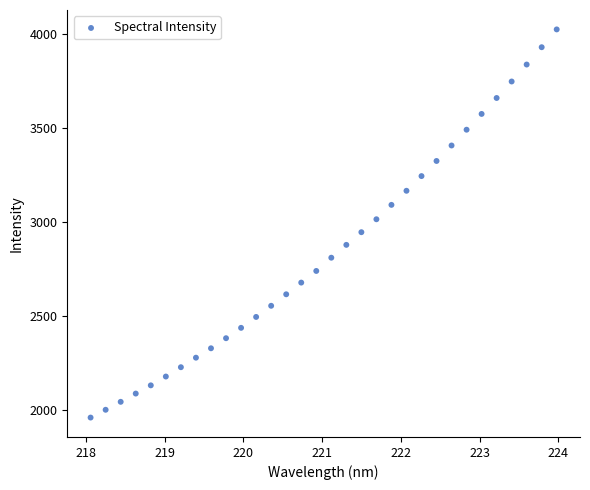

What is the range of Y values (max minus min)?

2063.1